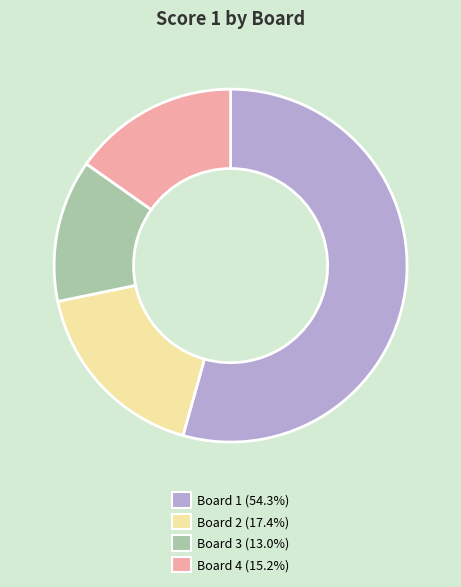

What is the largest slice in the pie chart?

Board 1